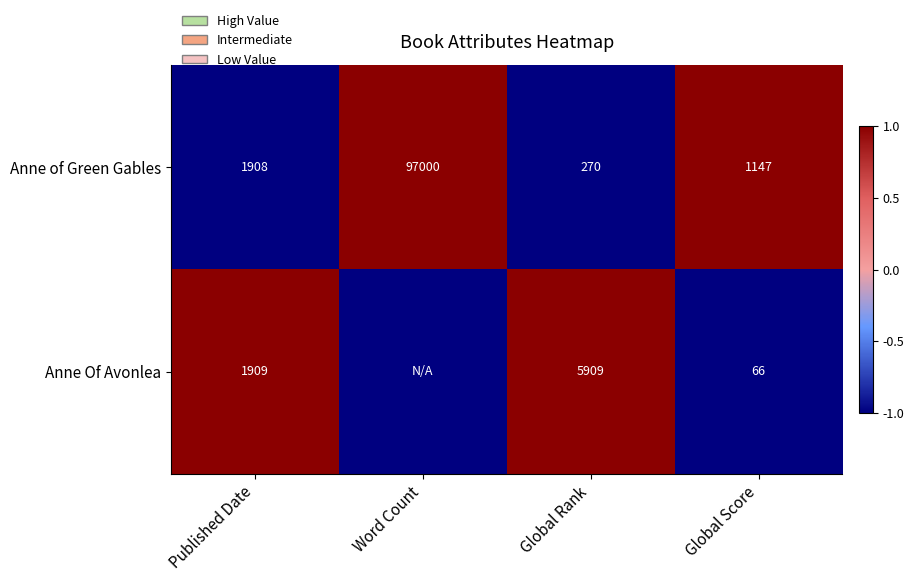

At which category does the chart reach its peak across all series?

Word Count